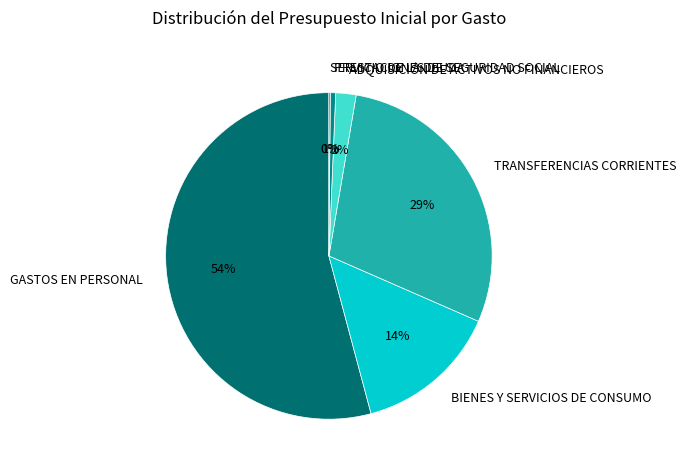

To the nearest percent, what percentage of the pie is BIENES Y SERVICIOS DE CONSUMO?

14%